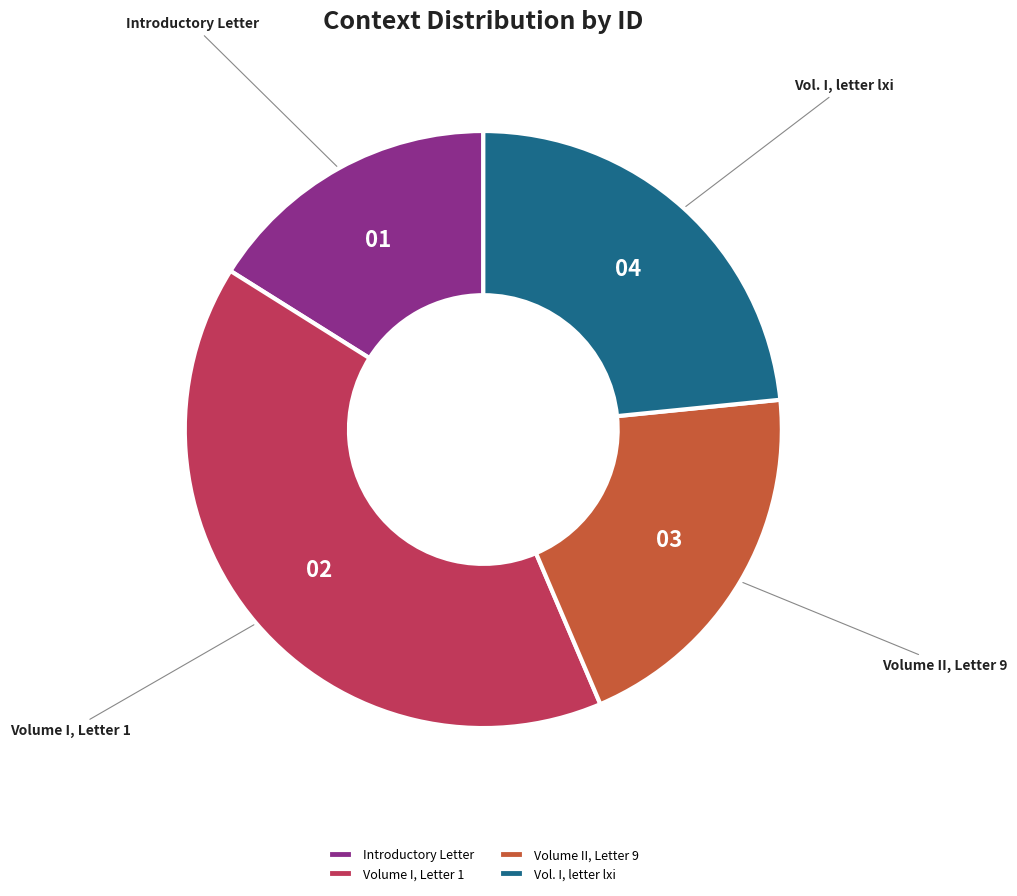

What is the ratio of the value at Volume I, Letter 1 to the value at Volume II, Letter 9?

2.0